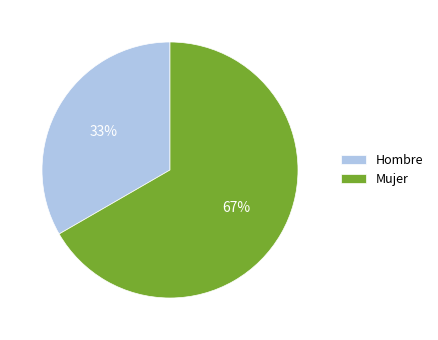

Do Hombre and Mujer together represent more than half of the pie?

Yes